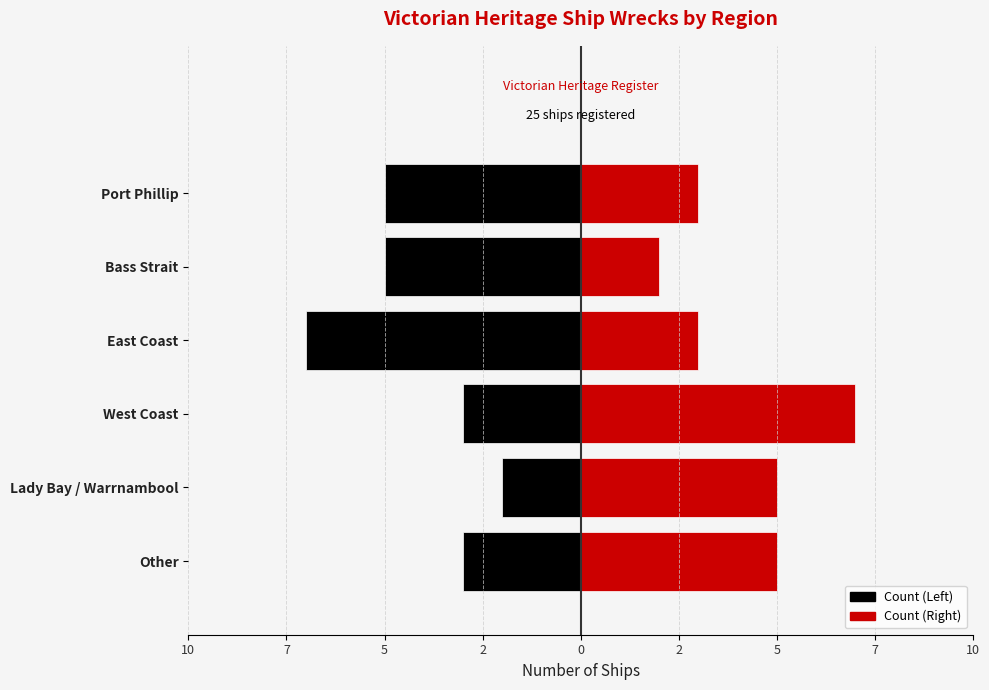

What is the difference between the Count (Left) values at Bass Strait and West Coast?

2